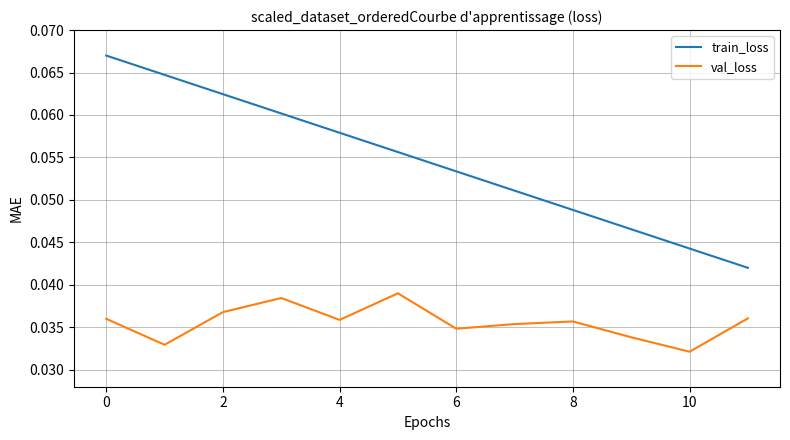

Which series has the largest range (max minus min)?

train_loss